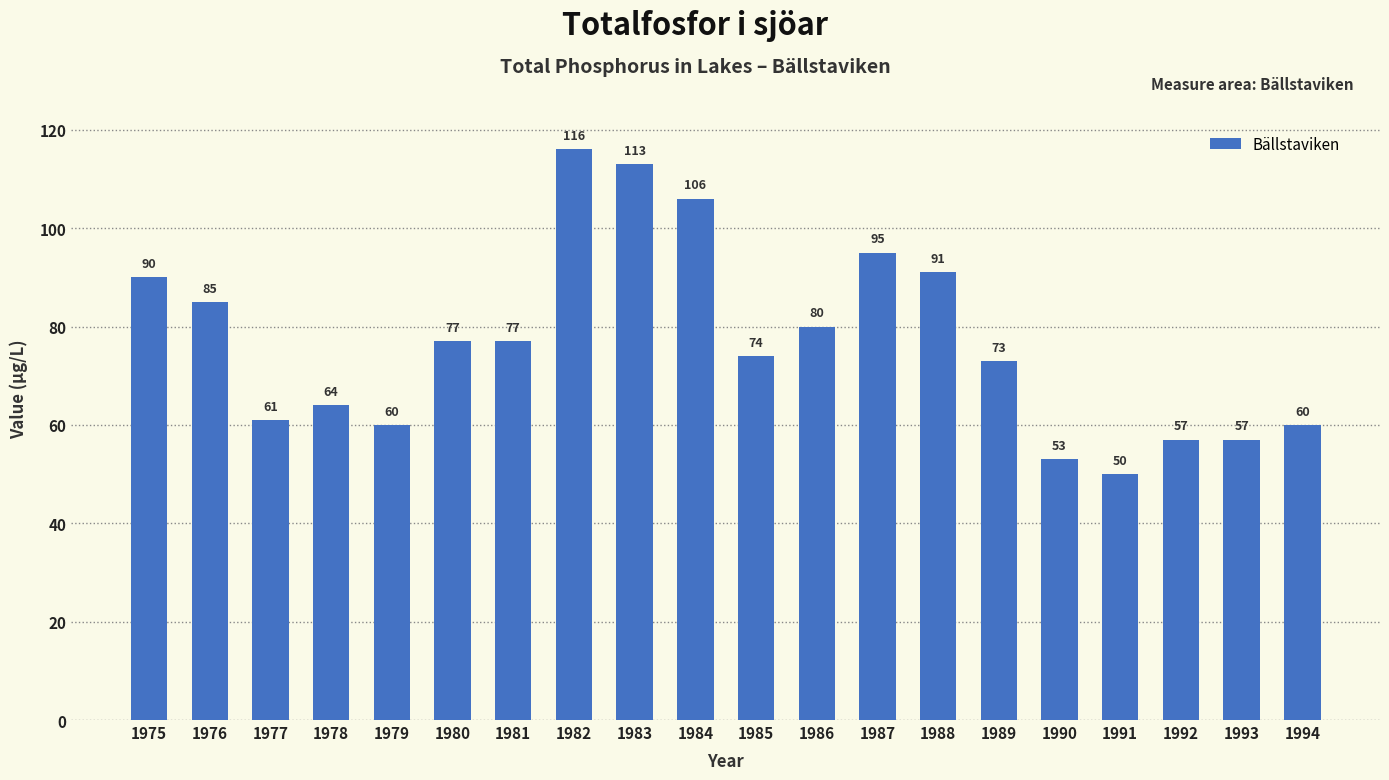

What is the value of the 11th bar from the left?

74